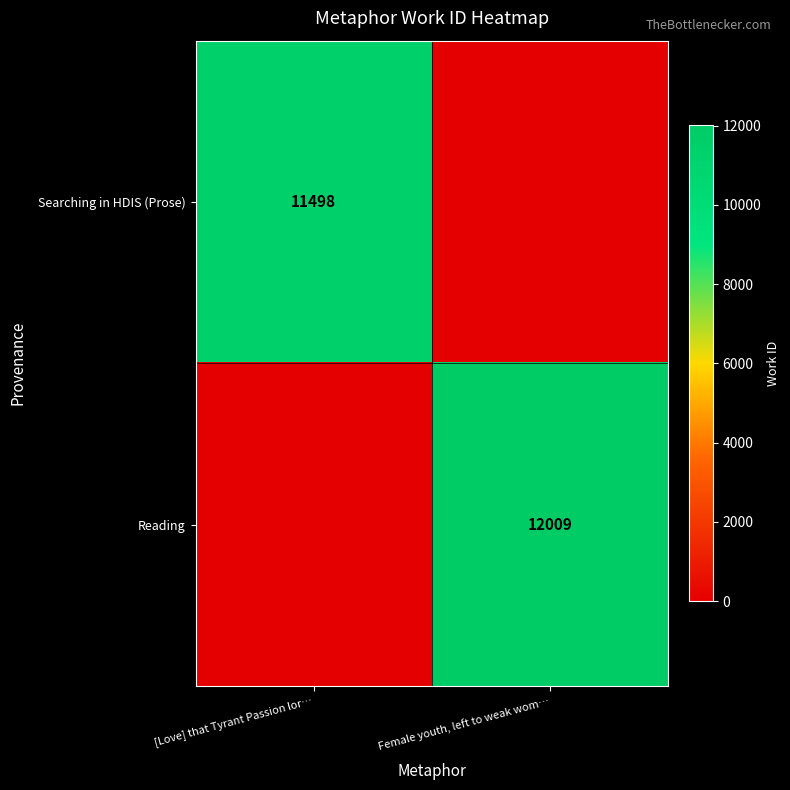

Is it true that Searching in HDIS (Prose) equals 15444 at [Love] that Tyrant Passion lor…?

False